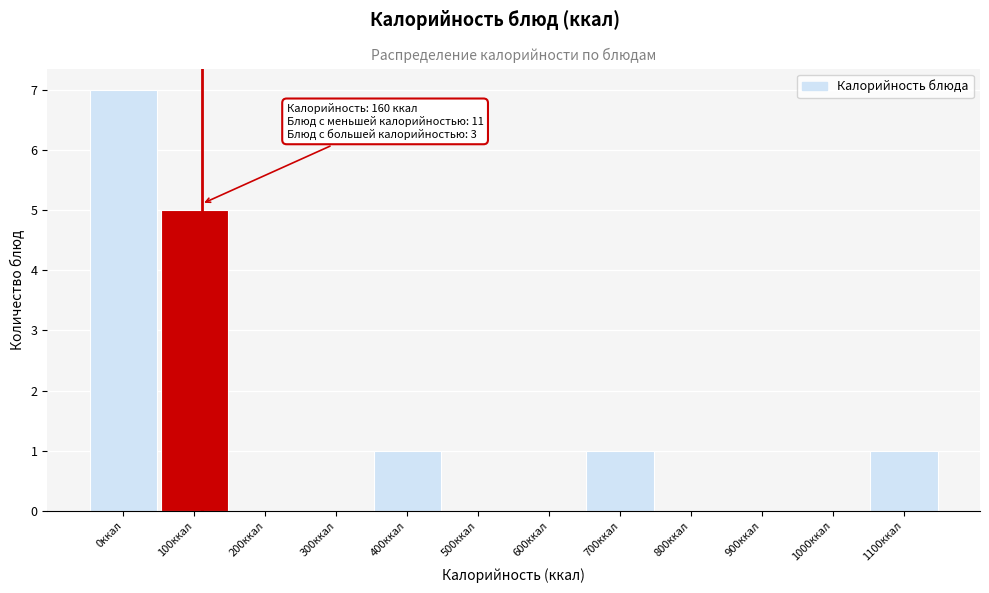

Reading left to right, transcribe all the data shown in this chart.

0ккал=7	100ккал=5	200ккал=0	300ккал=0	400ккал=1	500ккал=0	600ккал=0	700ккал=1	800ккал=0	900ккал=0	1000ккал=0	1100ккал=1